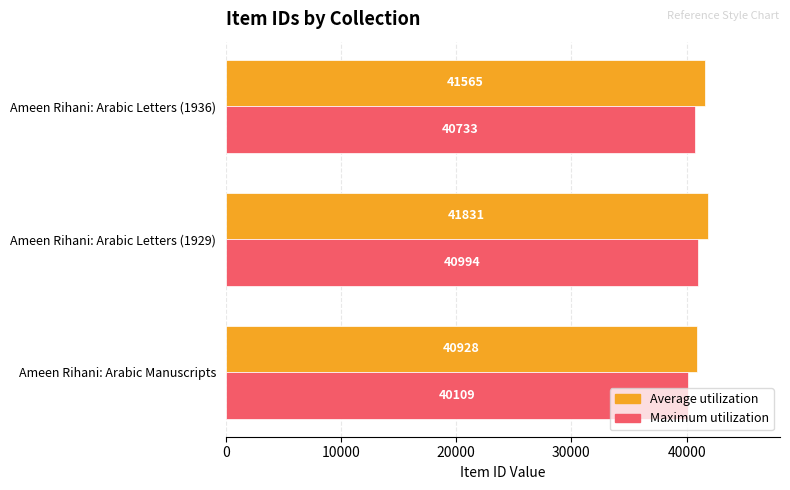

Which series has the widest spread of values?

Average utilization